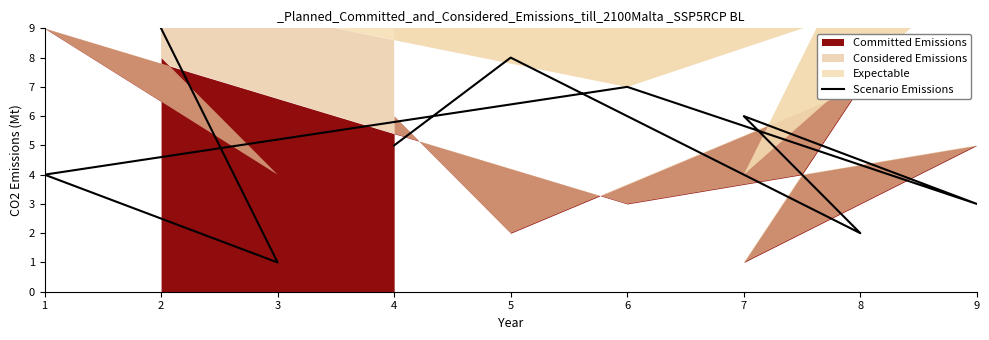

True or false: there are more than 1 points higher than both neighbors.

True